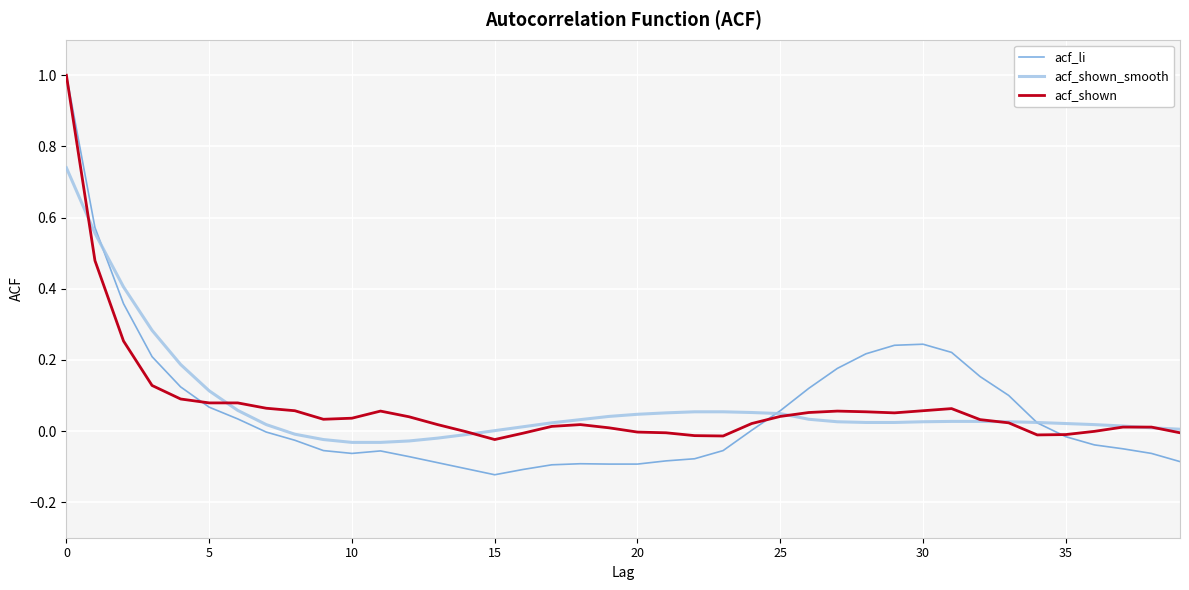

Which series has the largest range (max minus min)?

acf_li